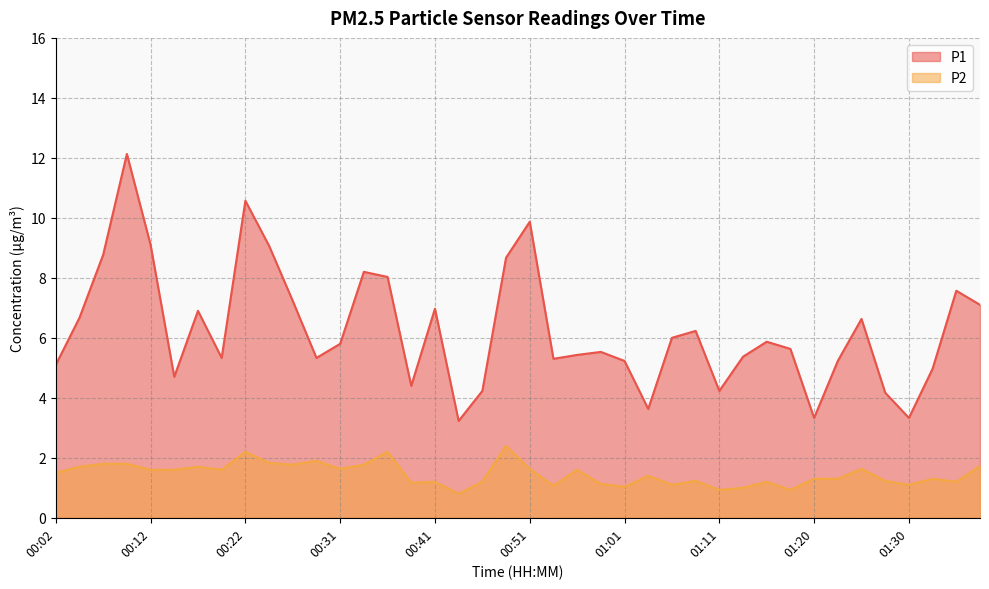

What is the highest value of the P1 series?

12.1